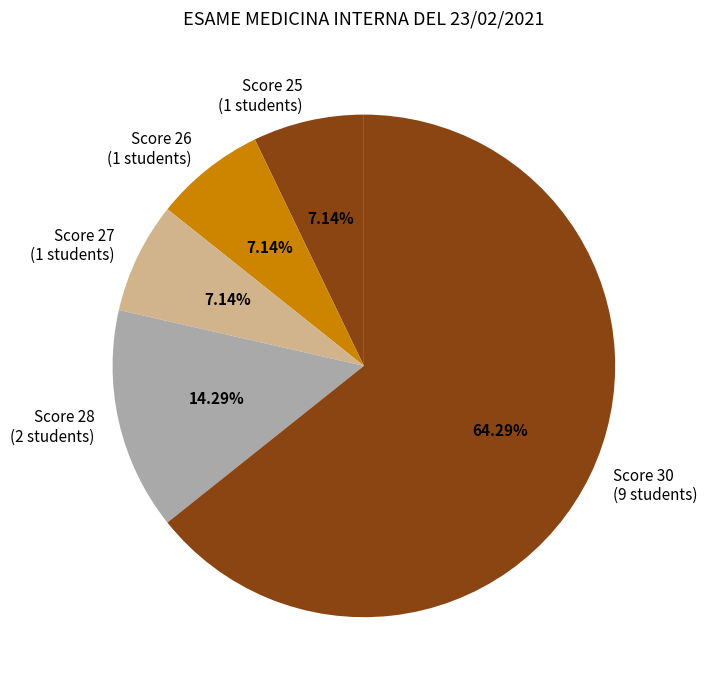

How many slices are in this pie chart?

5